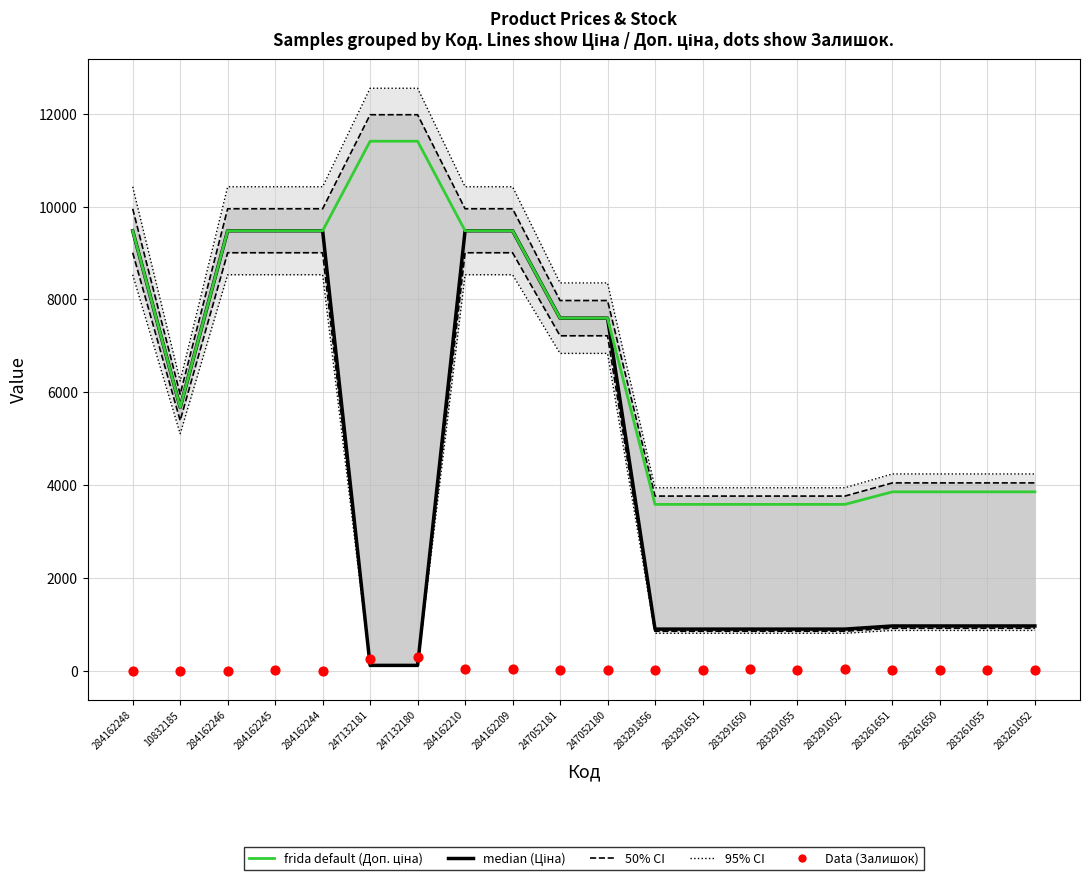

At how many categories does at least one series exceed 1937?

20